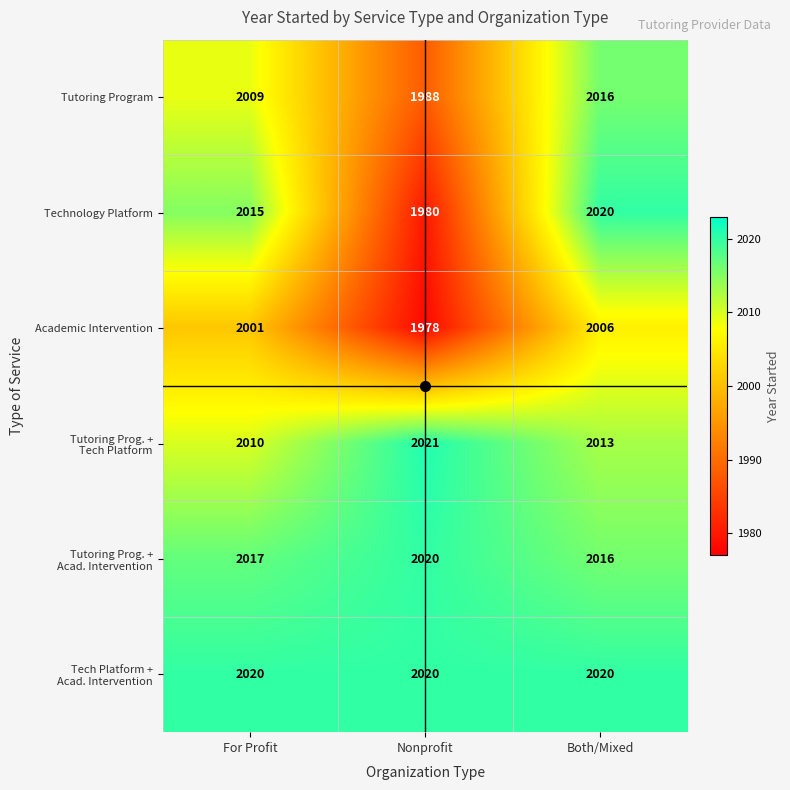

What is the total value across all series at For Profit?

12072